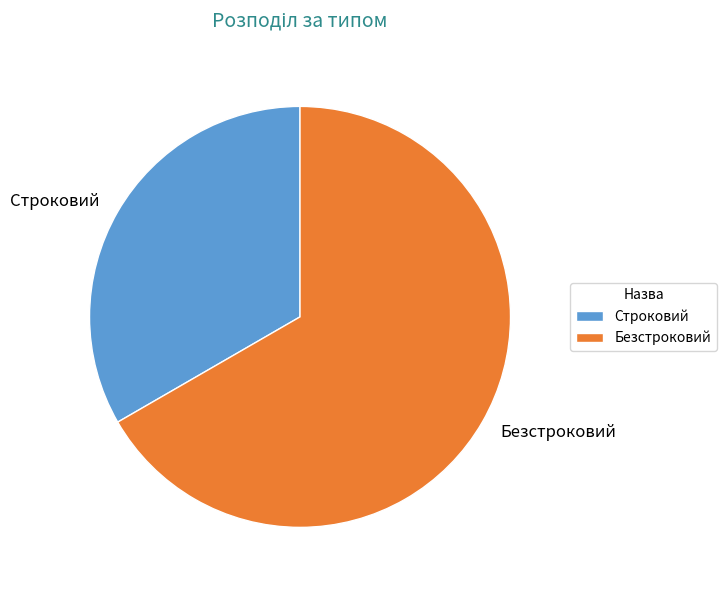

The Строковий slice represents 42% of the pie. True or false?

False